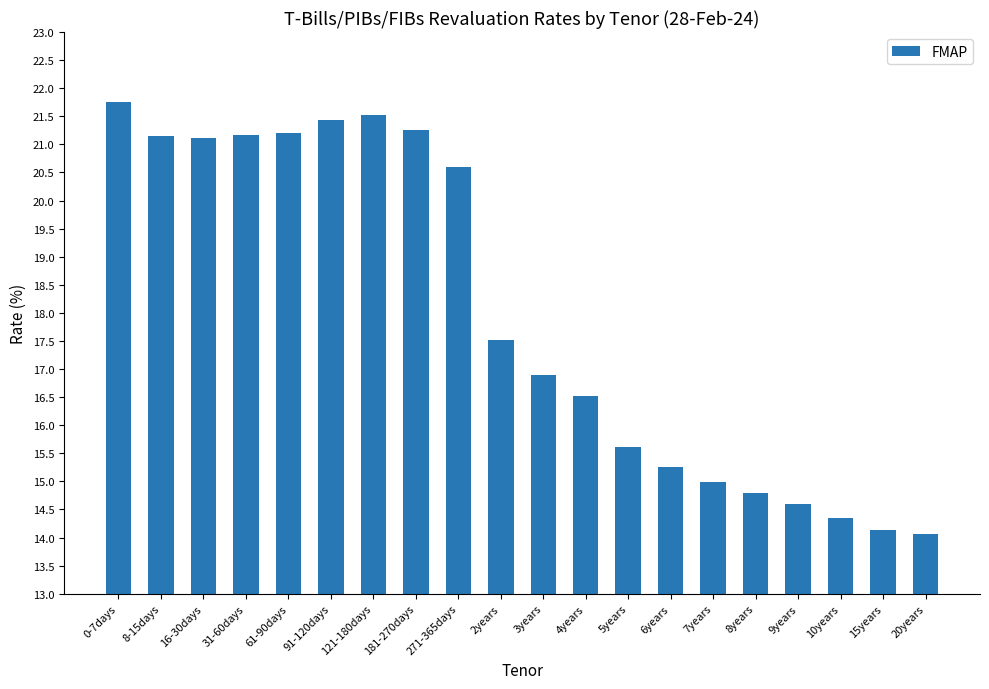

The value at 16-30days is 21.1. True or false?

True